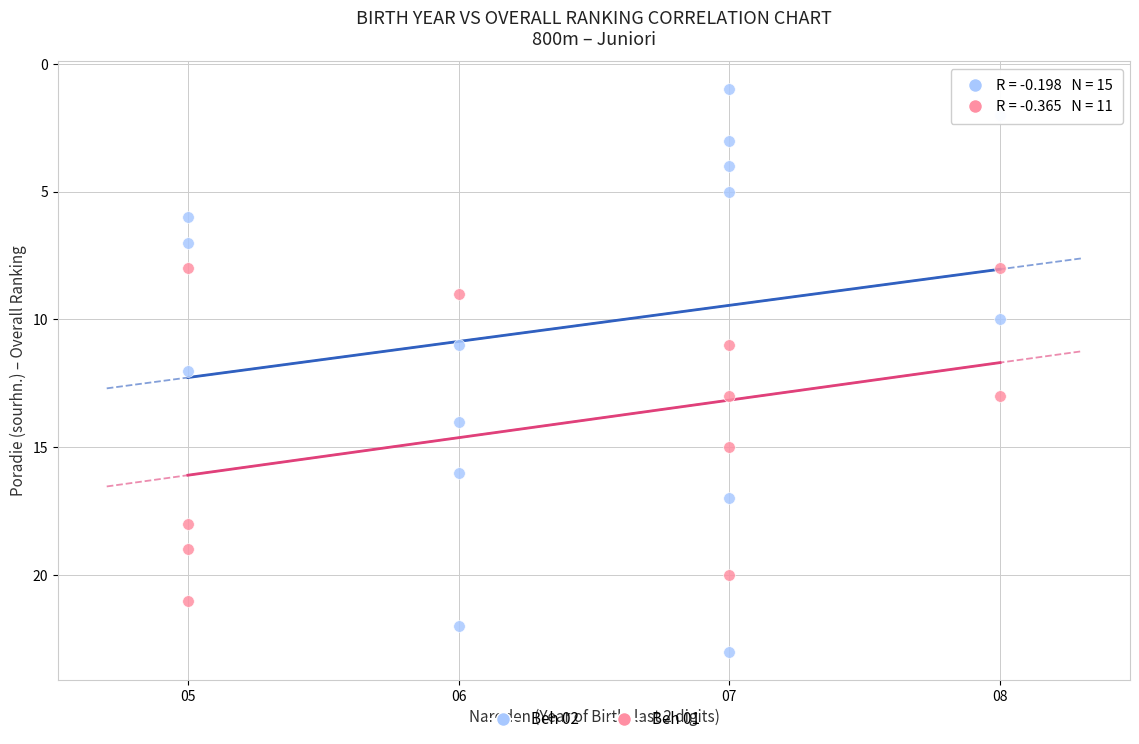

Which series has the widest spread of Y values?

Beh 02